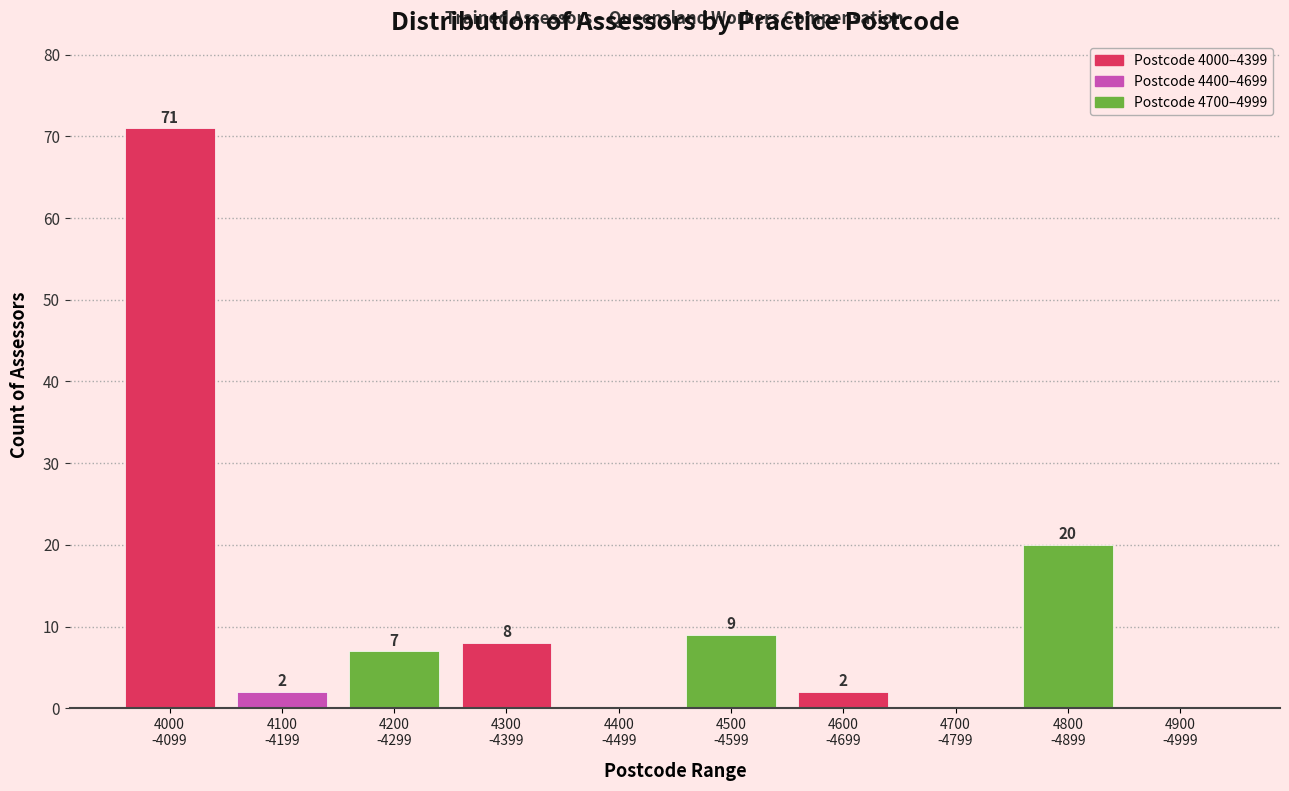

What is the greatest value displayed?

71